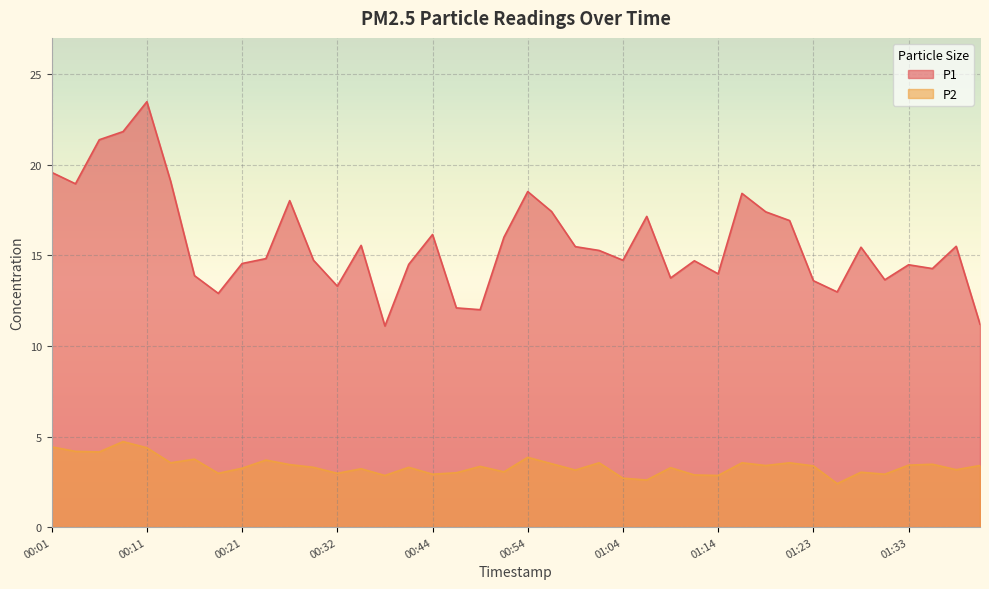

True or false: P2 has more than 2 points higher than both neighbors.

True